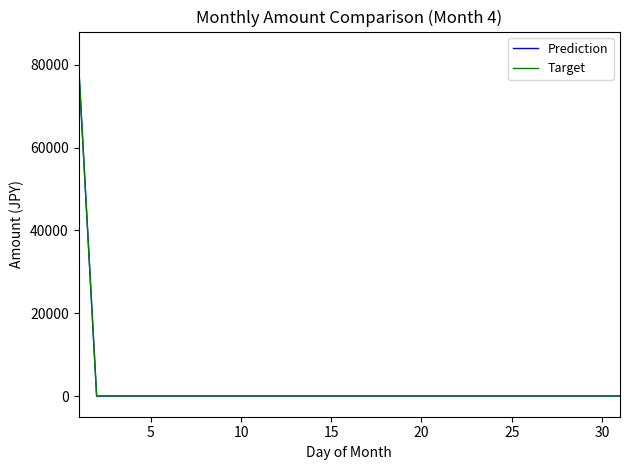

List the series in order of their peak value, highest first.

Prediction, Target